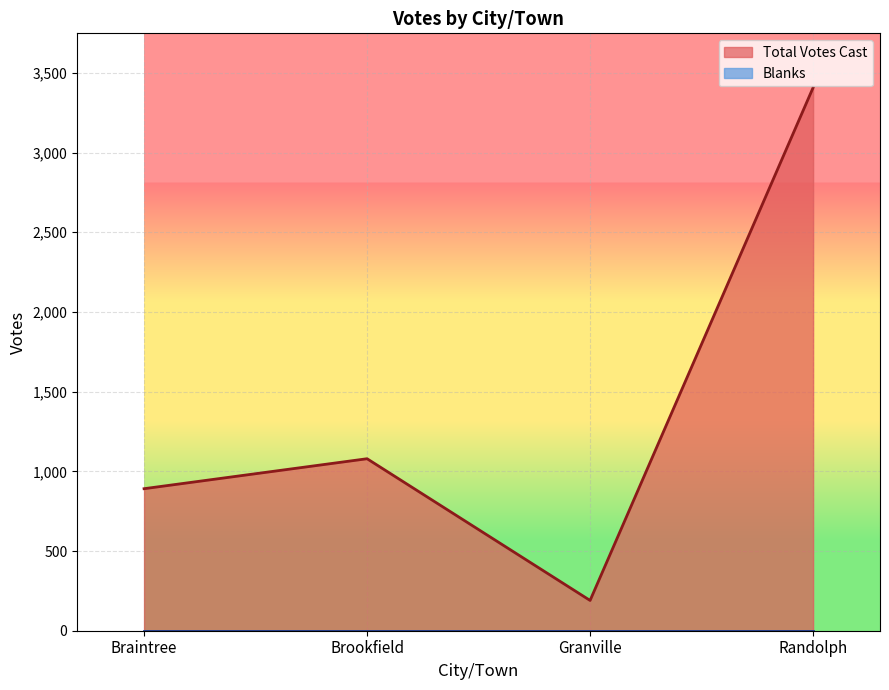

Where is the data nearest to the value 1798?

Brookfield